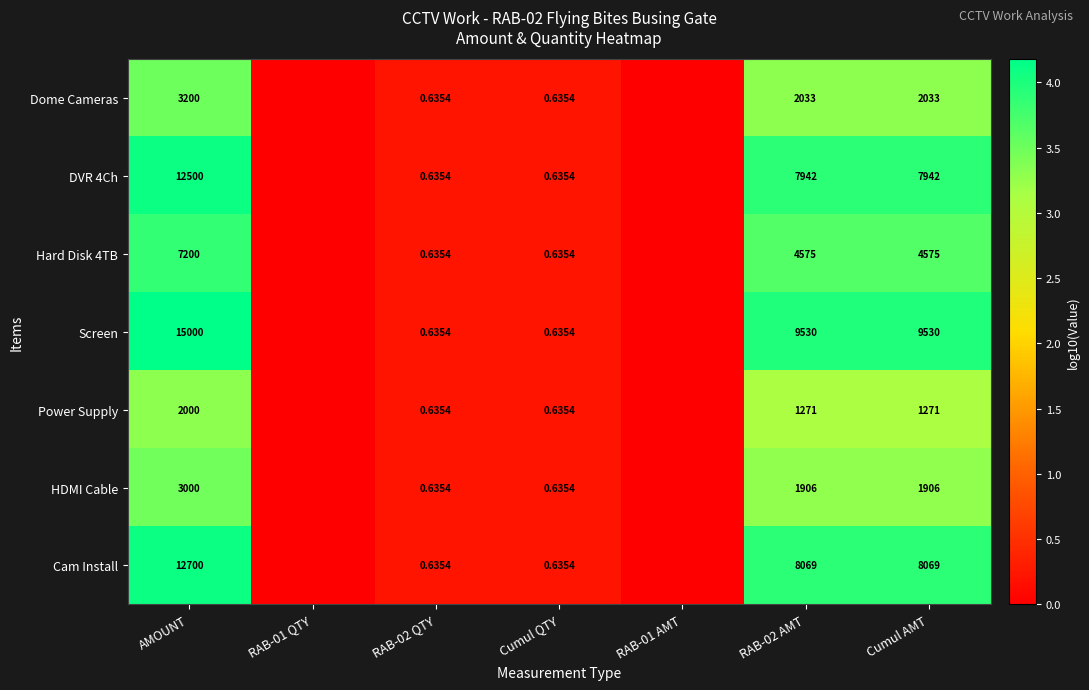

True or false: DVR 4Ch has a value of 6.8 at Cumul AMT.

False